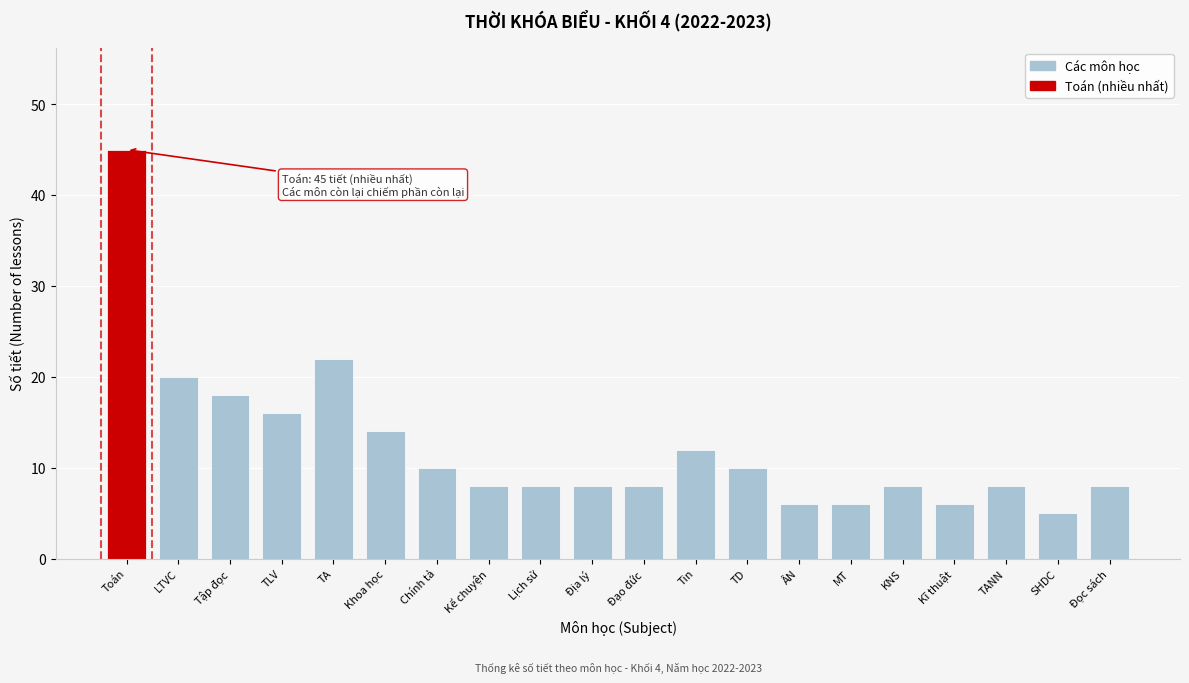

Reading left to right, what are all the values shown in this chart?

Toán=45	LTVC=20	Tập đọc=18	TLV=16	TA=22	Khoa học=14	Chính tả=10	Kể chuyện=8	Lịch sử=8	Địa lý=8	Đạo đức=8	Tin=12	TD=10	ÂN=6	MT=6	KNS=8	Kĩ thuật=6	TANN=8	SHDC=5	Đọc sách=8